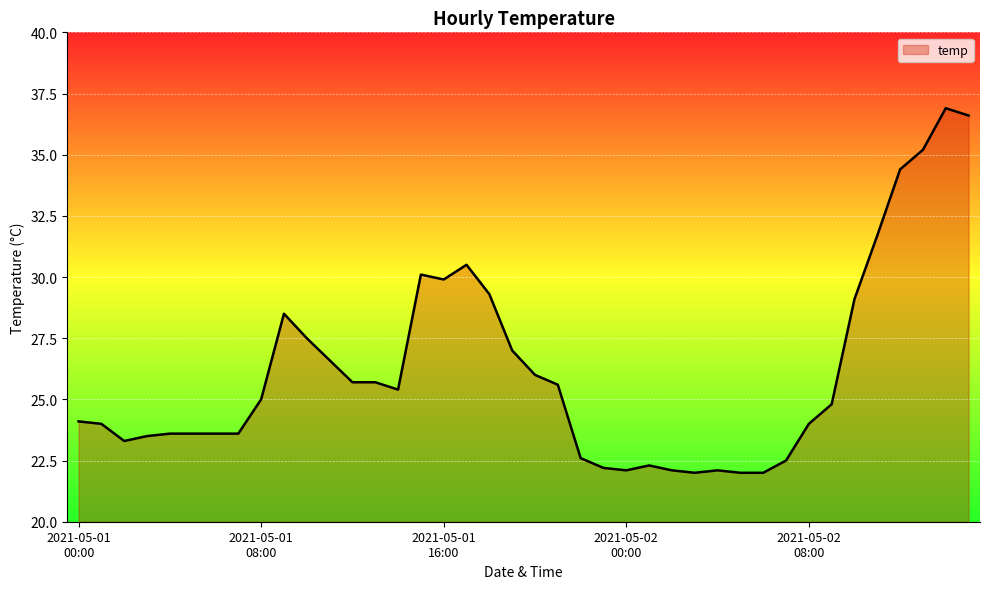

What is the difference between the maximum and minimum values?

14.9